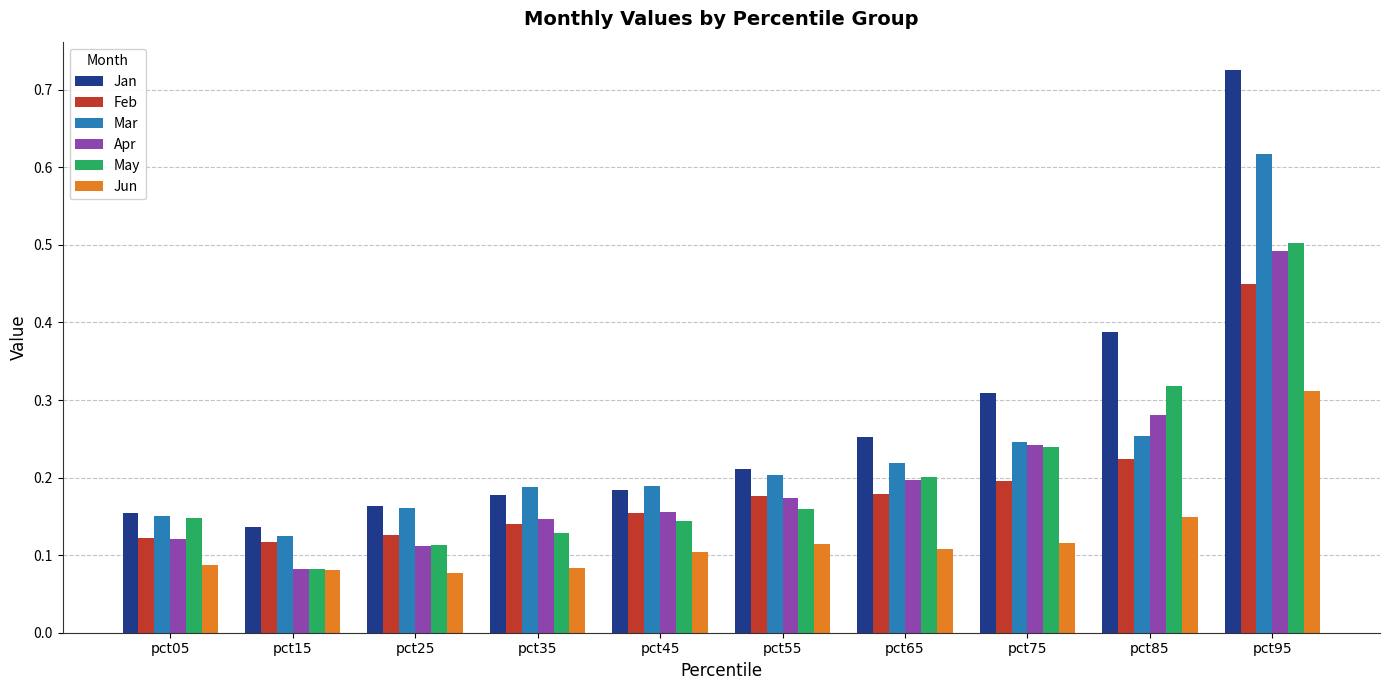

At which label does Apr reach its minimum?

pct15